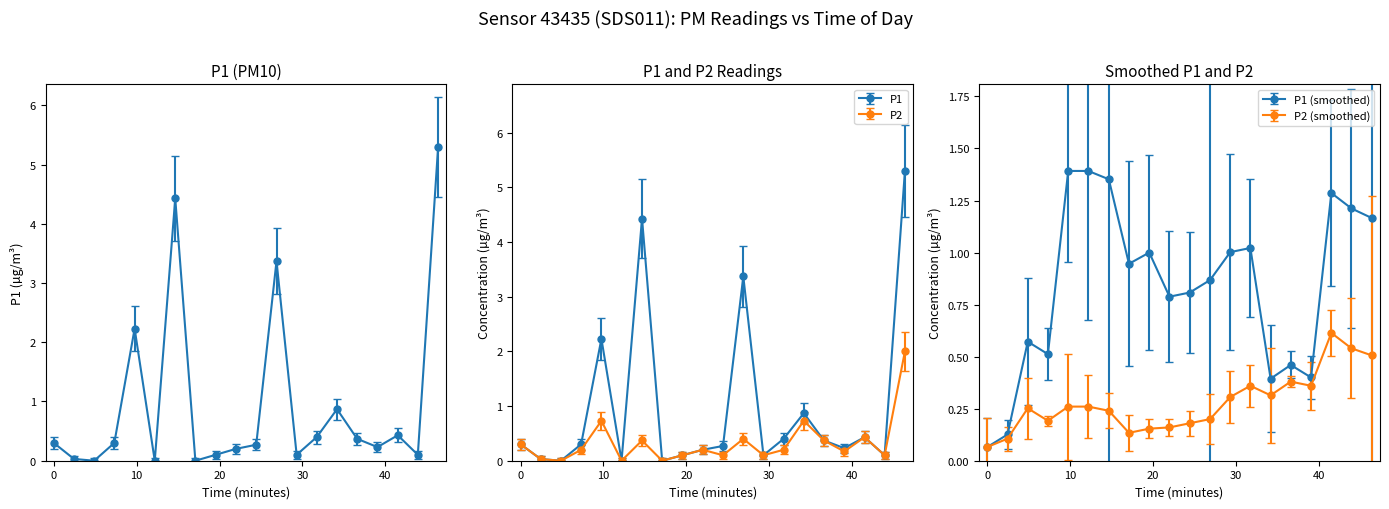

Which series has the widest spread of values?

P1